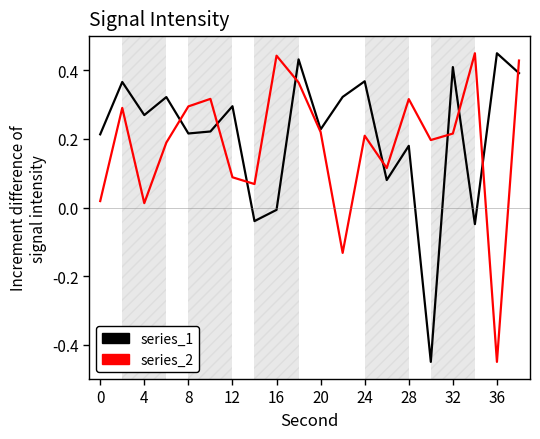

True or false: series_1 has more than 1 interior local peaks.

True